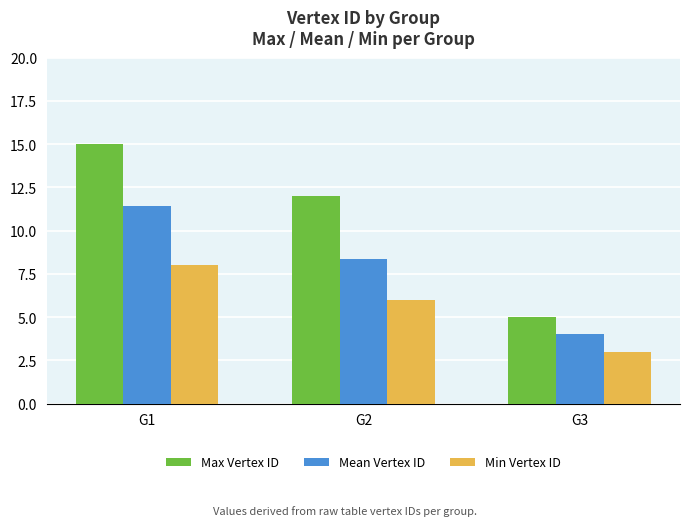

The value of Mean Vertex ID at G2 is 8.3. True or false?

True